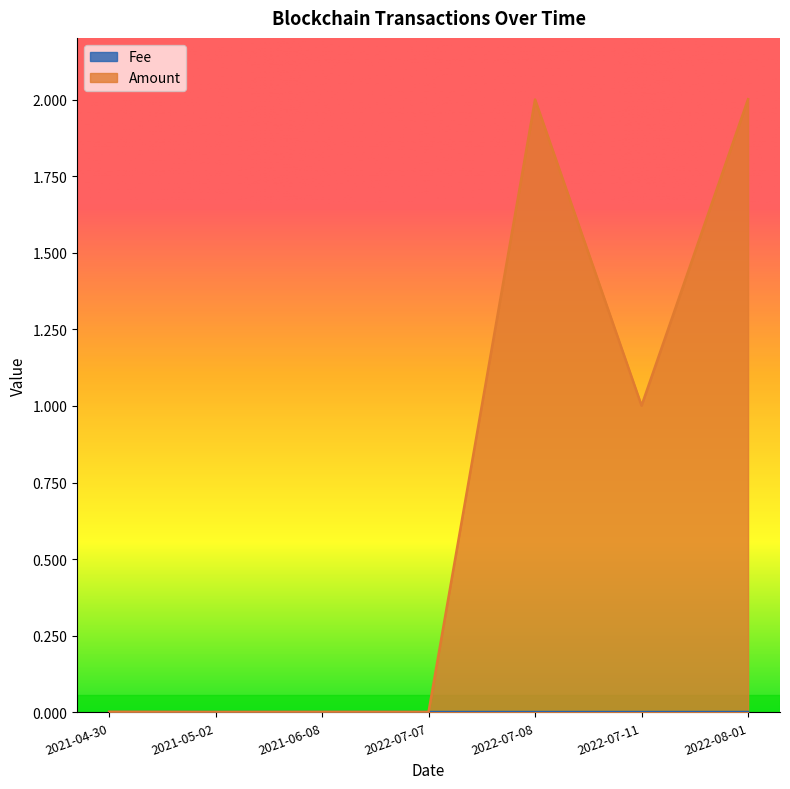

True or false: Fee and Amount intersect in this chart.

False